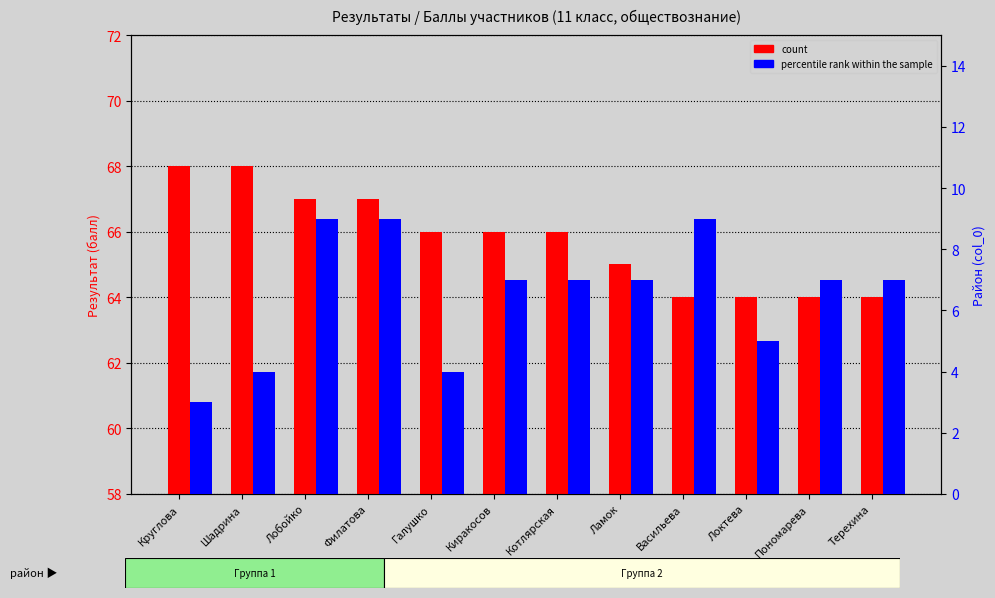

What position from the left is Локтева?

10